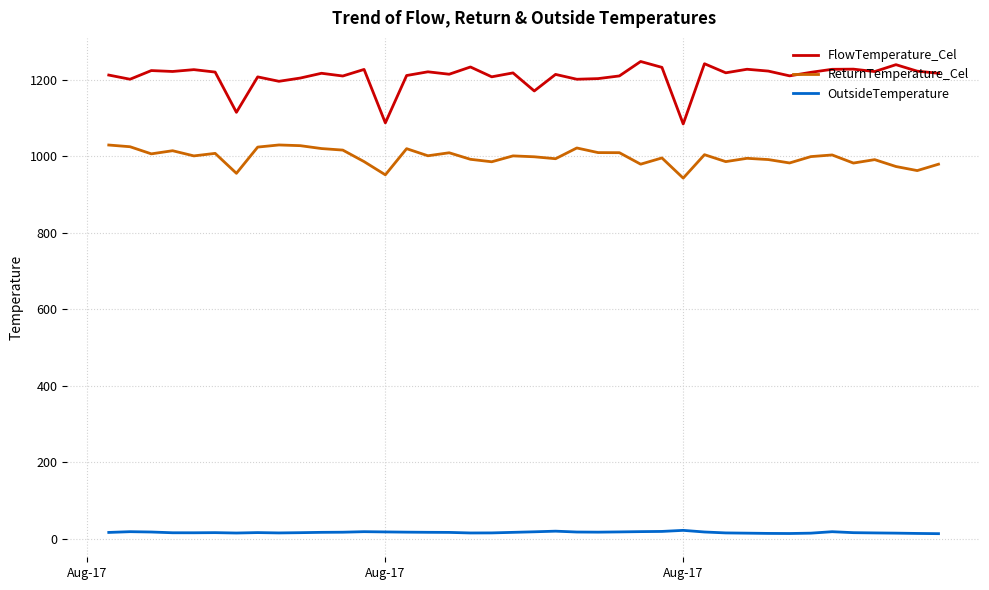

Which series has the largest range (max minus min)?

FlowTemperature_Cel